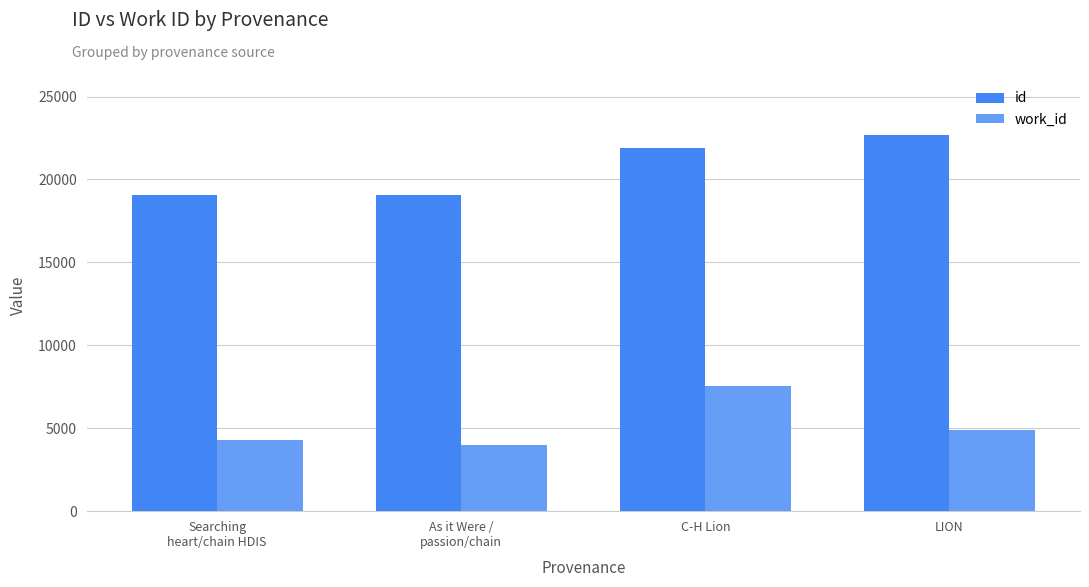

At which category is the sum across all series the highest?

C-H Lion